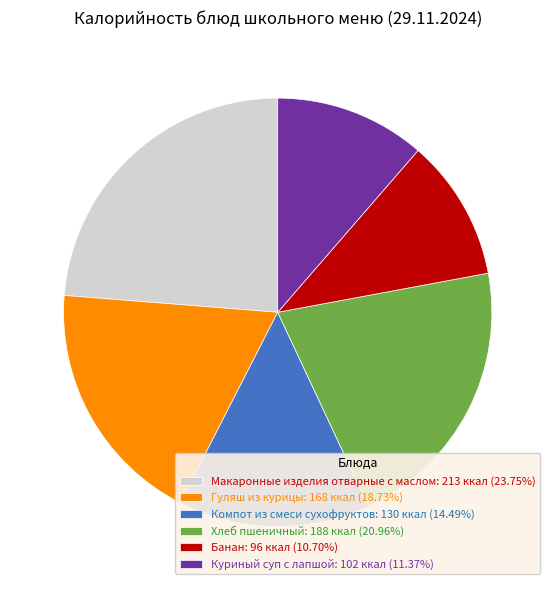

Is there a majority slice in this chart?

No